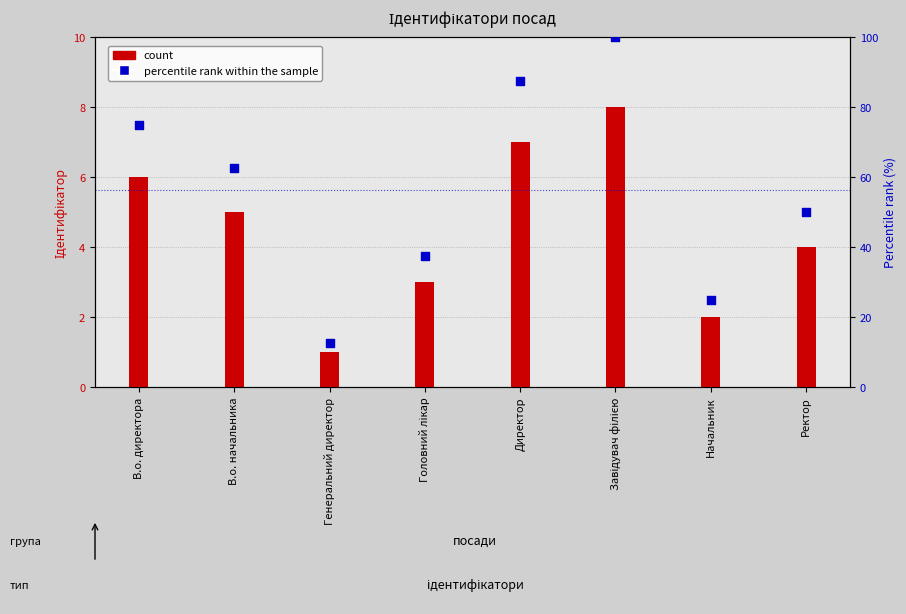

Between Генеральний директор and В.о. начальника, which is larger?

В.о. начальника